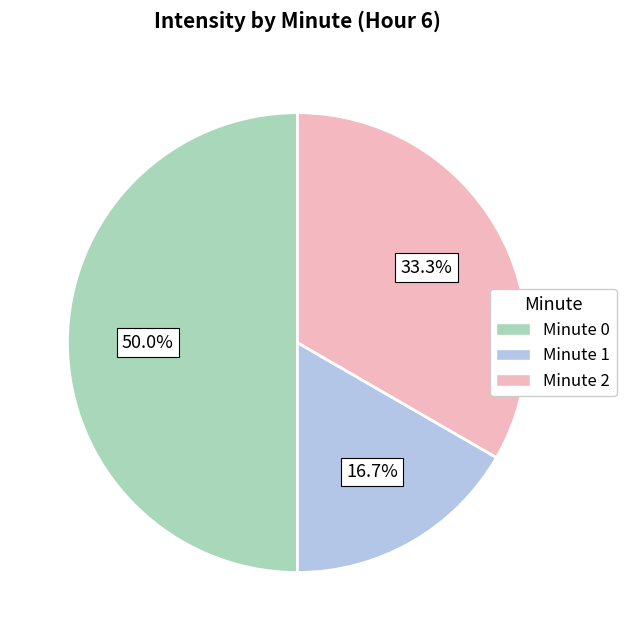

Count the number of slices in the pie.

3